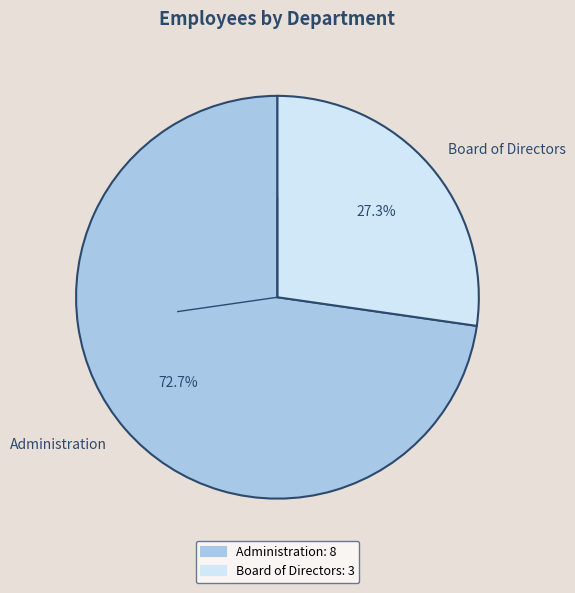

What is the smallest slice in the pie chart?

Board of Directors